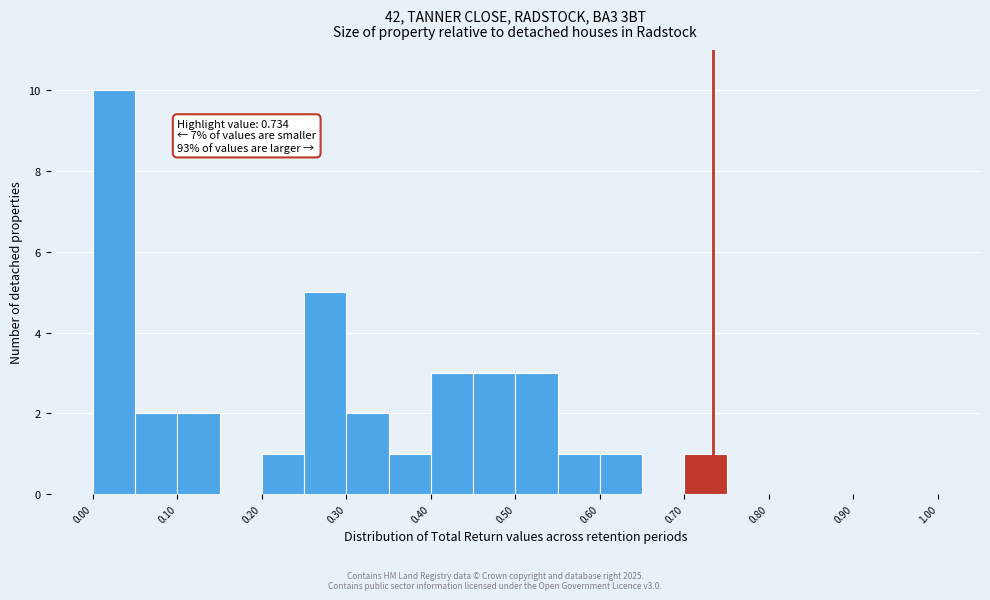

Over which range of the x-axis is the bar tallest?

0.00 to 0.05